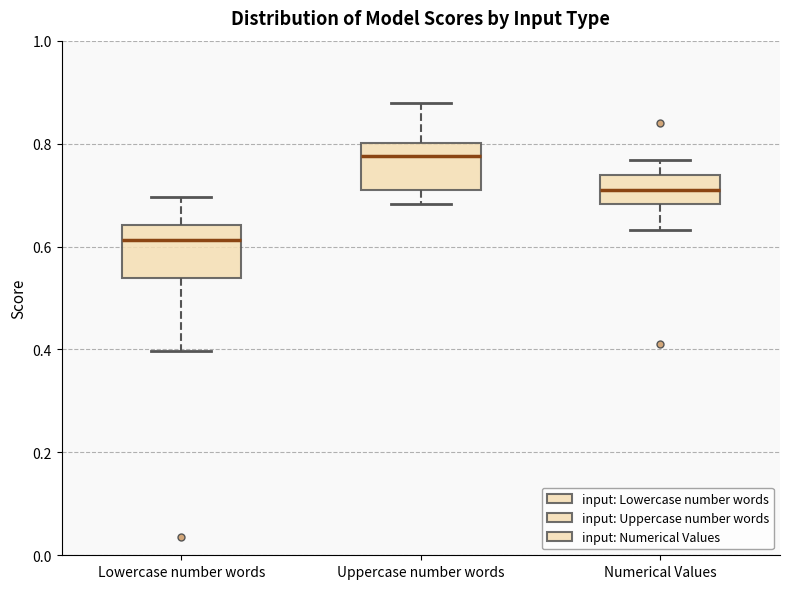

Which box's median line is the lowest?

Lowercase number words